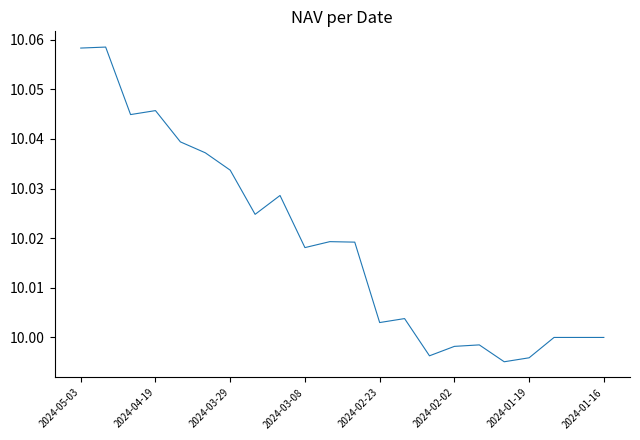

Is this an area chart (filled region under the line)?

No